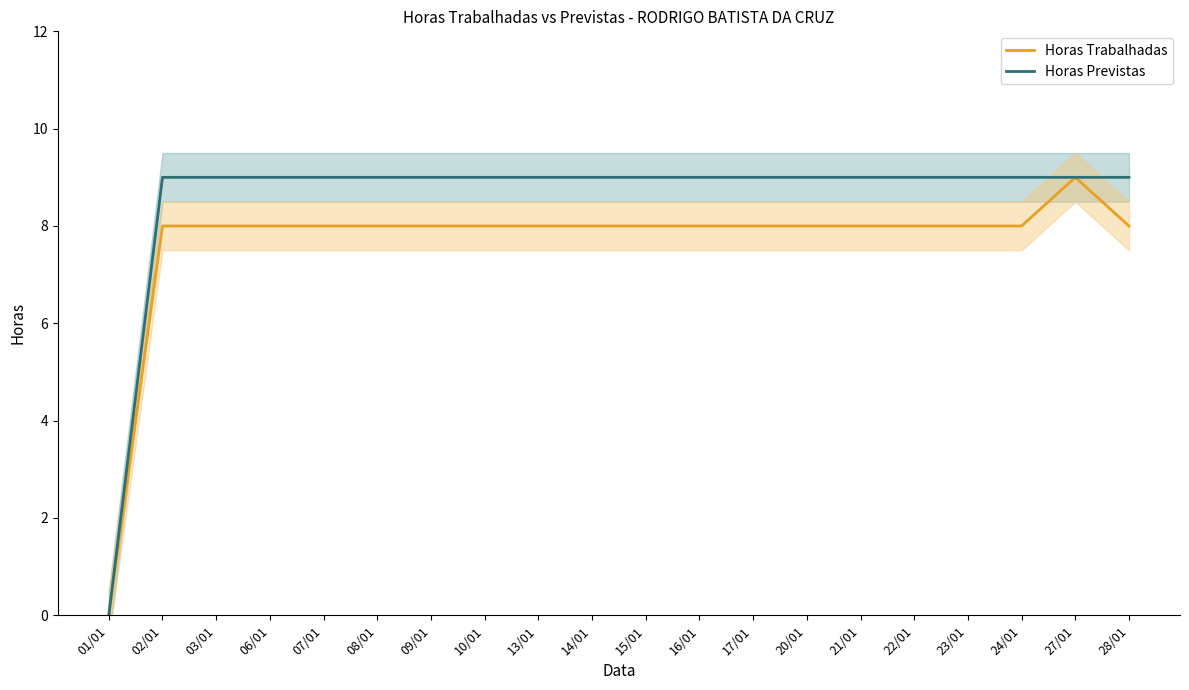

Which series has the largest range (max minus min)?

Horas Trabalhadas